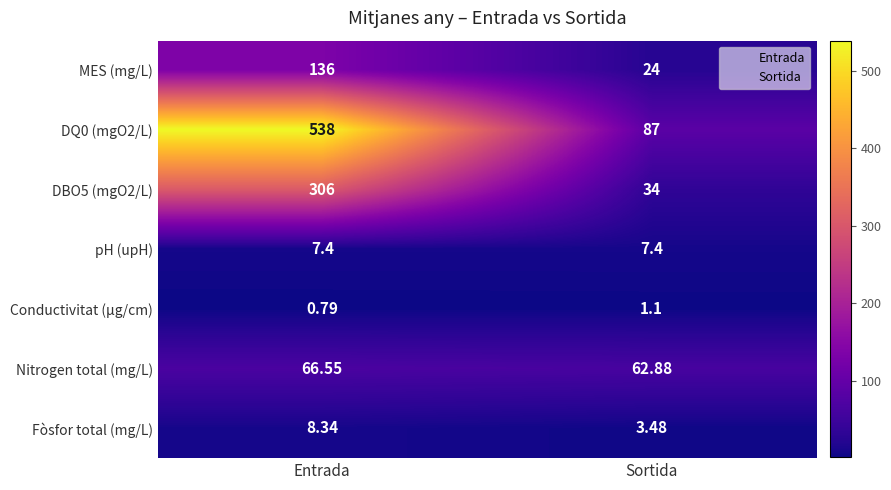

Rank the categories by MES (mg/L) value from lowest to highest.

Sortida, Entrada